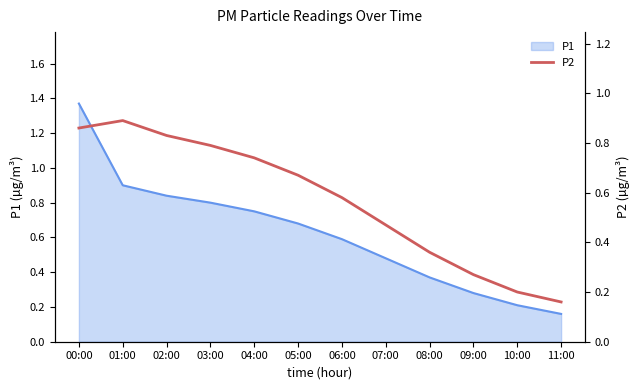

At which label is P1 closest to 0?

11:00